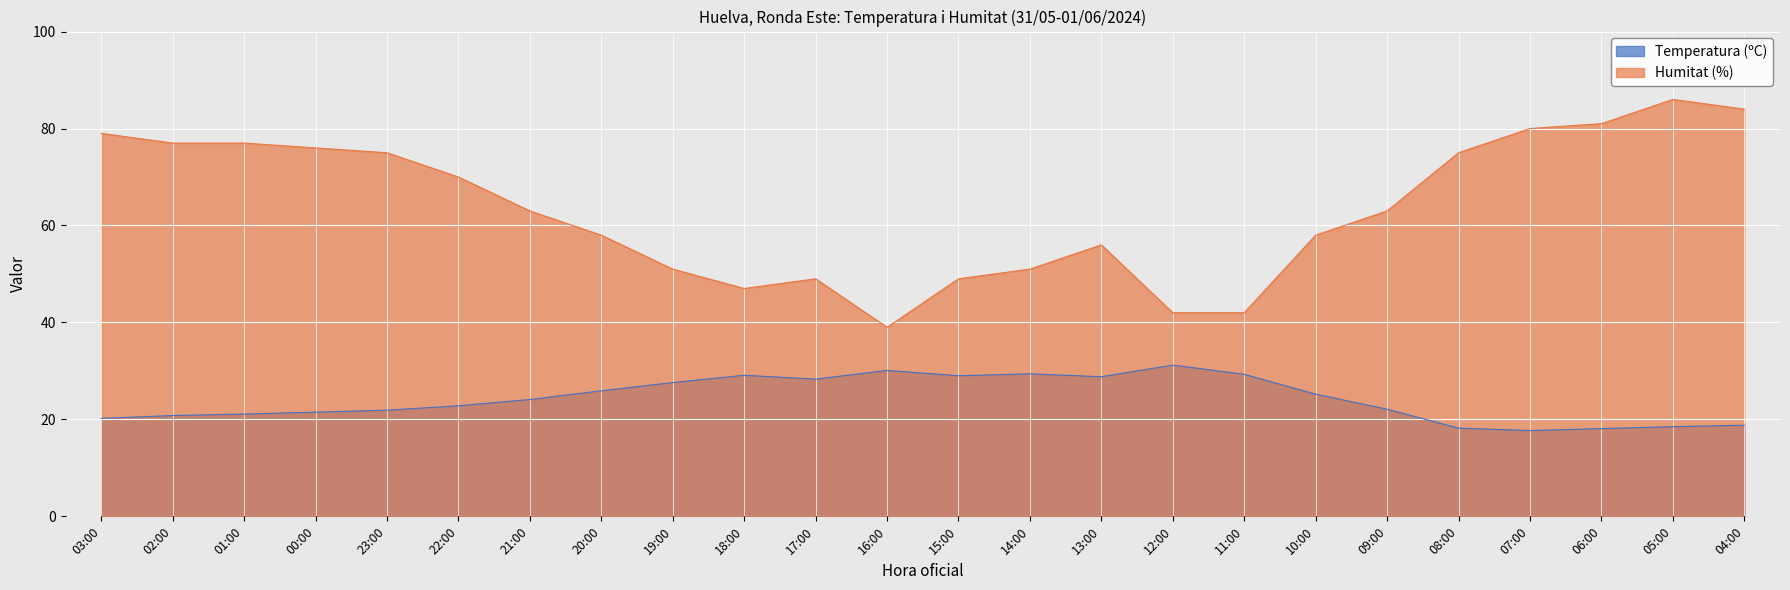

Which series changed the most between 01:00 and 20:00?

Humitat (%)